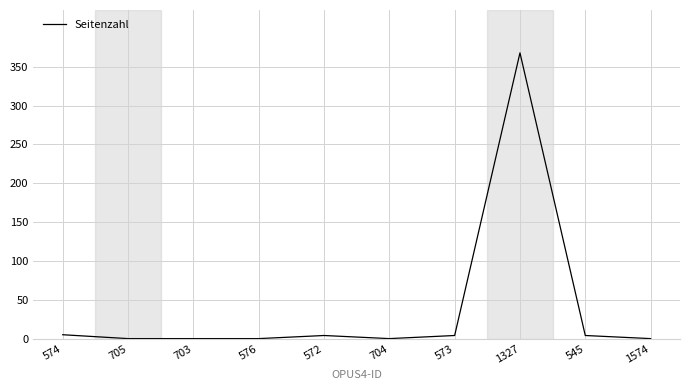

What is the difference between the maximum and minimum values?

368